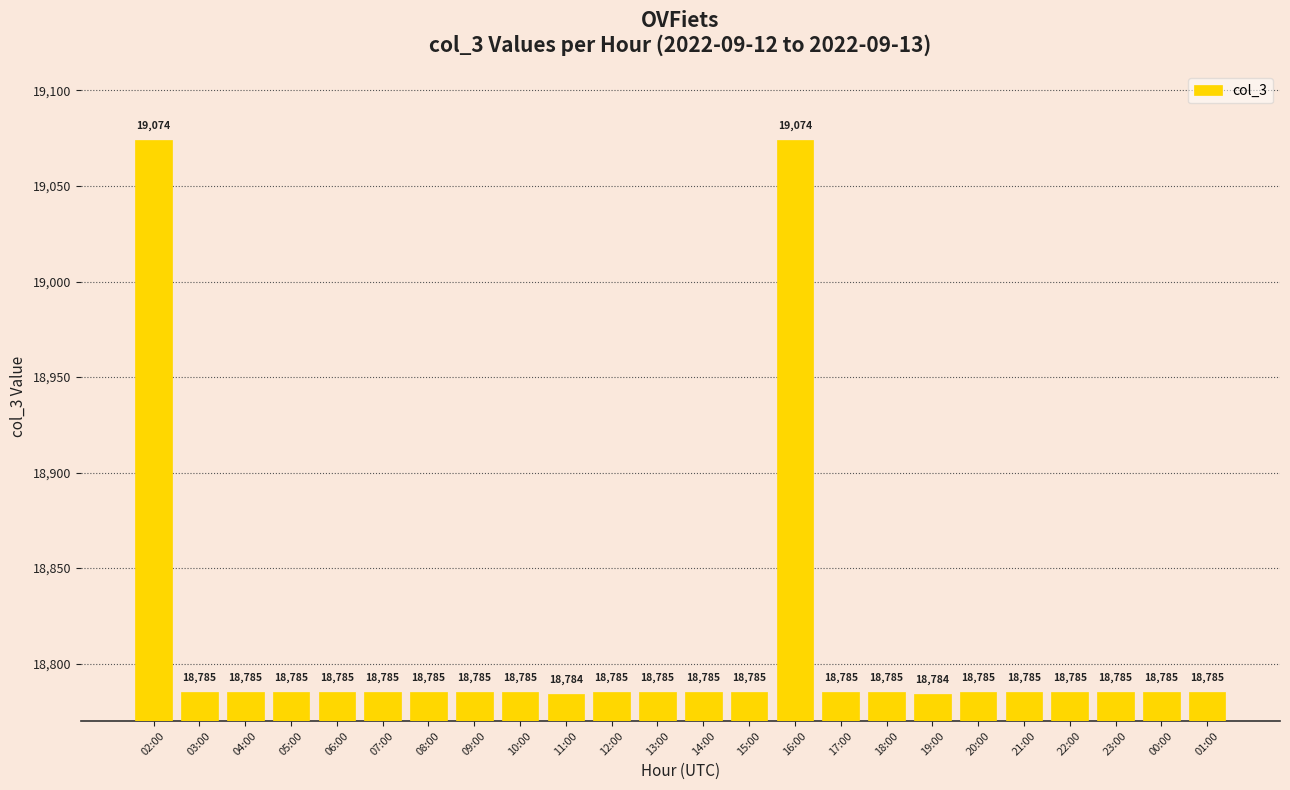

Where does the data first go above 18785?

02:00